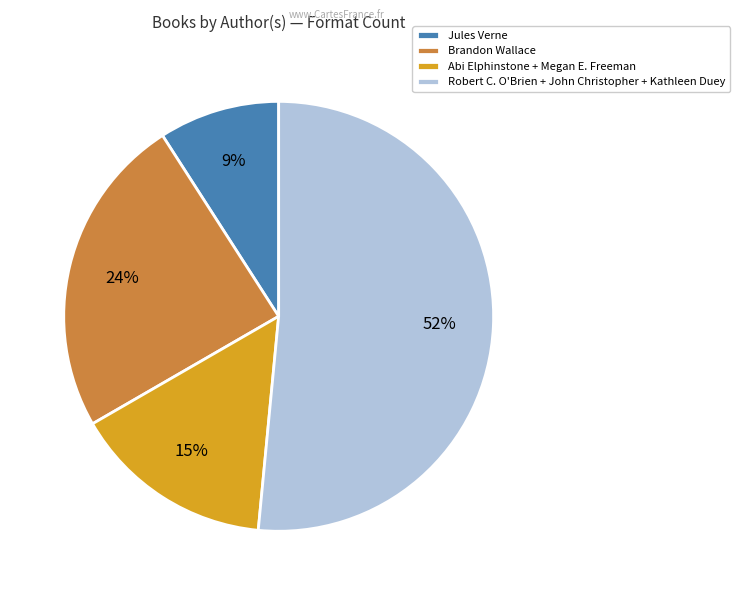

Is it true that Robert C. O'Brien + John Christopher + Kathleen Duey is 52% of the pie?

True